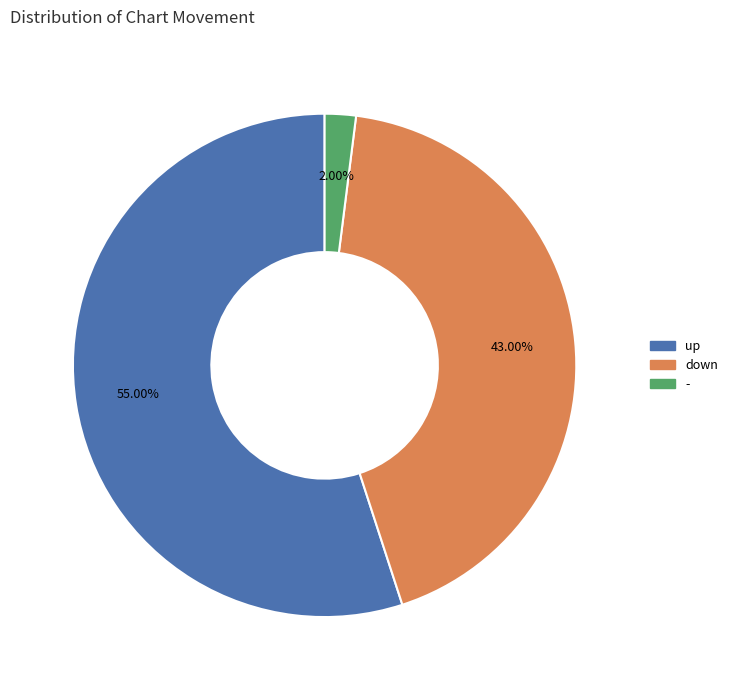

Count the number of slices in the pie.

3